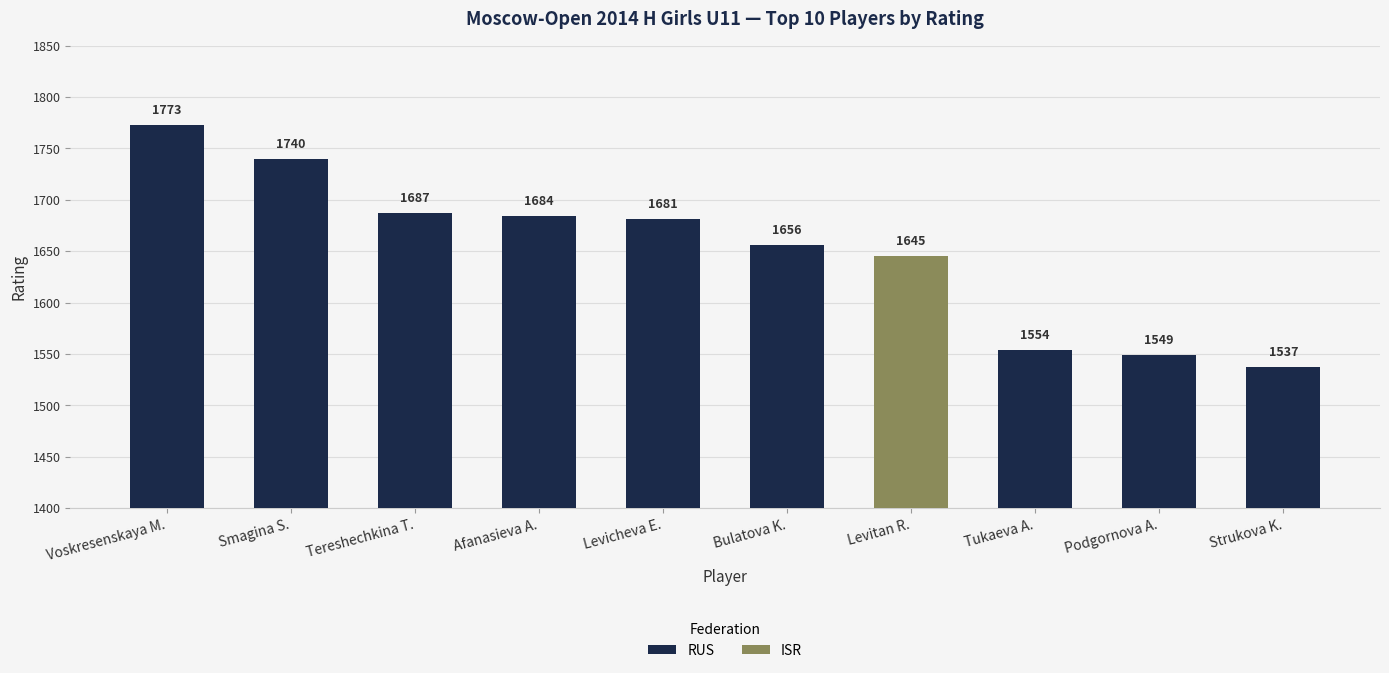

List the labels in order of RUS value, largest first.

Voskresenskaya M., Smagina S., Tereshechkina T., Afanasieva A., Levicheva E., Bulatova K., Tukaeva A., Podgornova A., Strukova K.